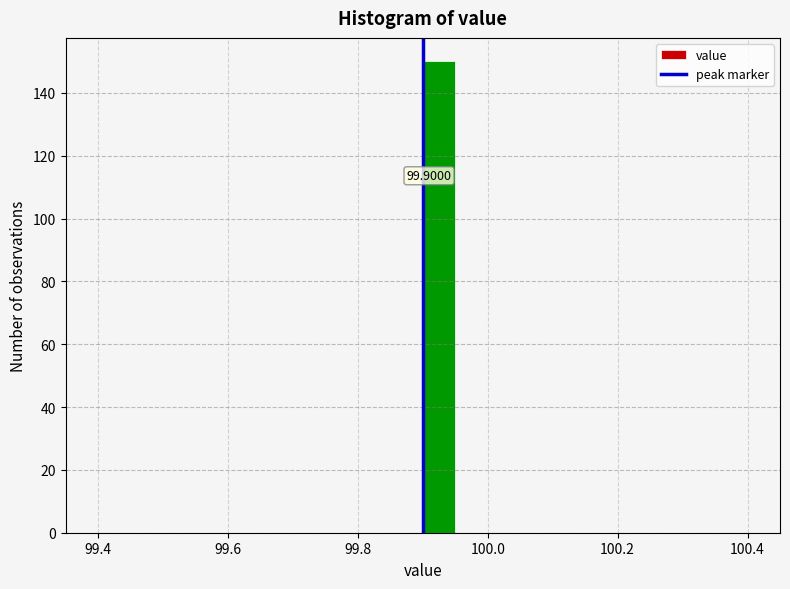

Around what value on the x-axis is the tallest bar? Give the approximate position of its centre, as read against the axis.

99.92